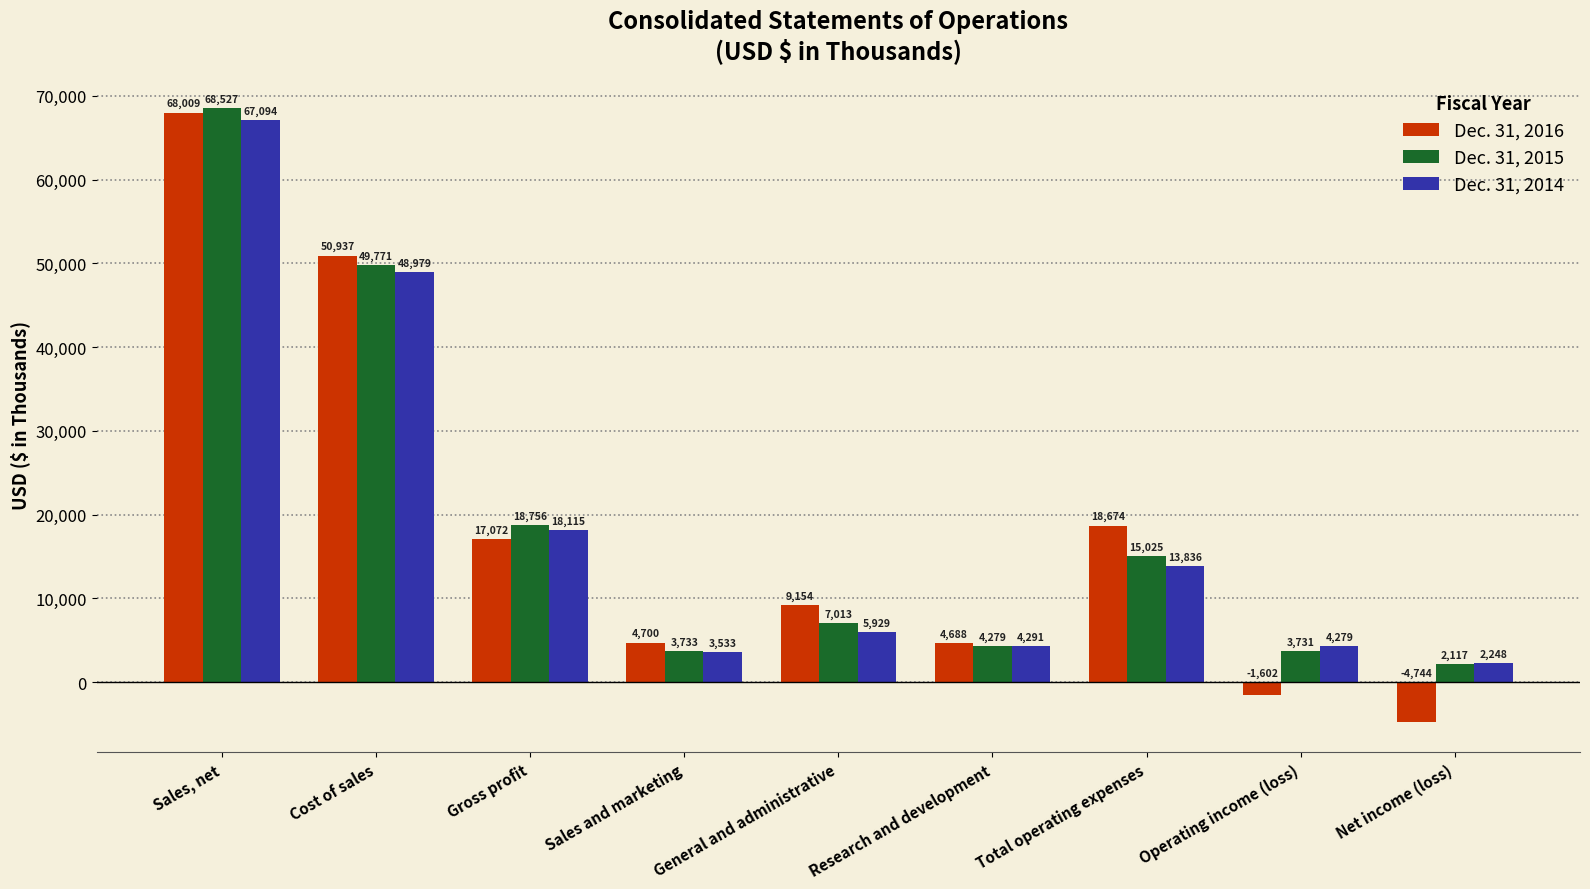

What is the spread (max minus min) of values at Total operating expenses?

4838